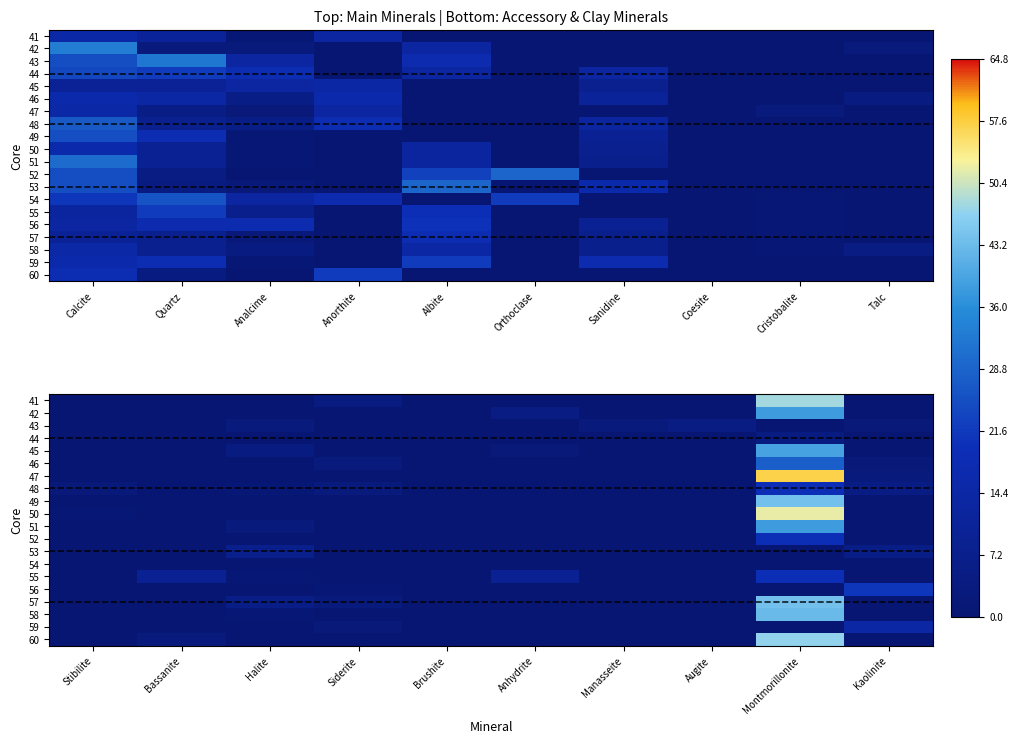

Between Quartz and Talc, which is larger?

Quartz